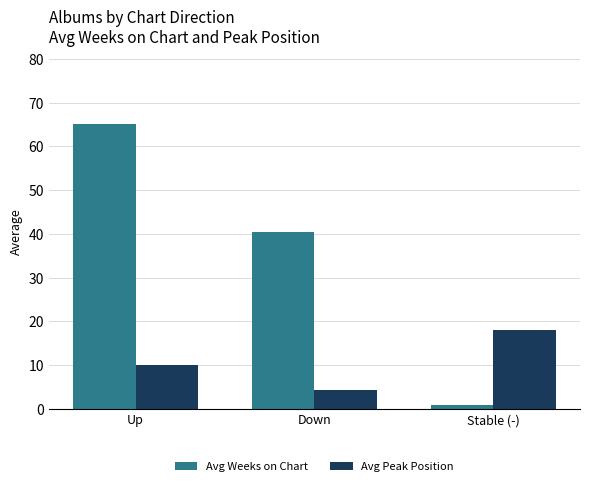

Which series has the widest spread of values?

Avg Weeks on Chart